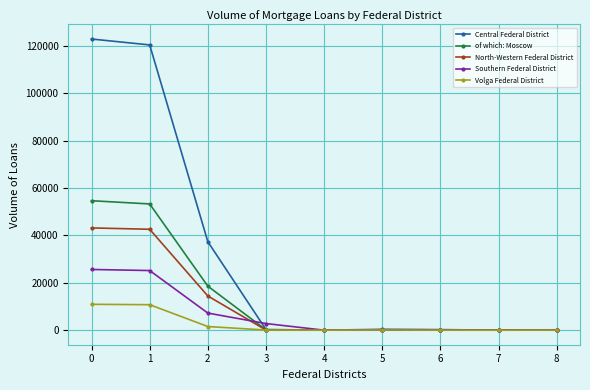

Is it true that Southern Federal District equals 7210 at 2?

True